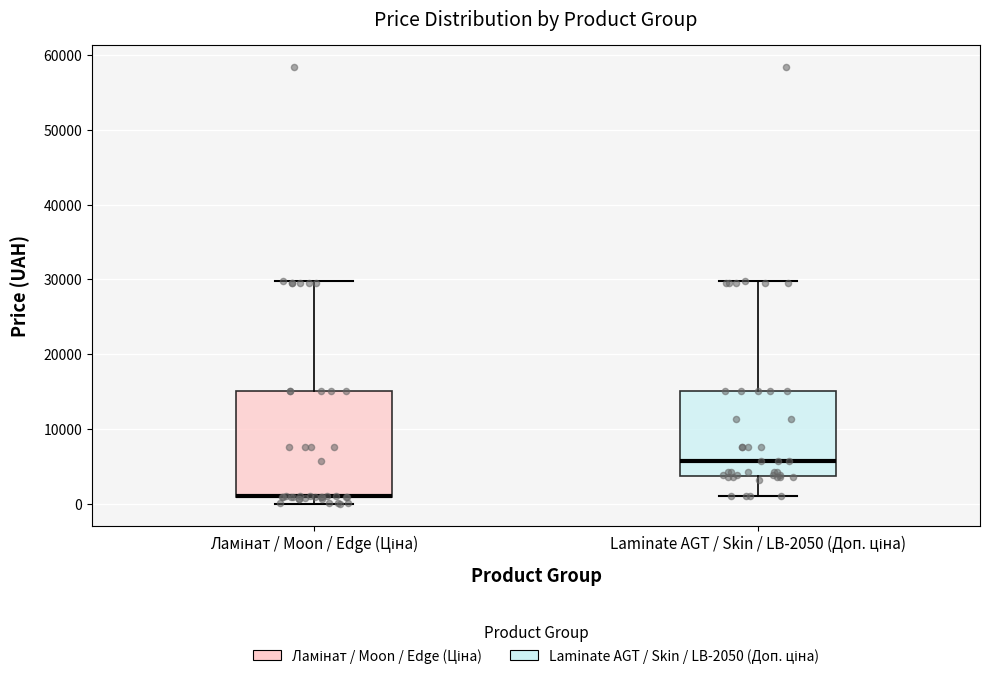

Where is the lower edge of the box for Ламінат / Moon / Edge (Ціна) on the y-axis? The values are not printed on the chart, so give them approximately, as read against the axis.

1000